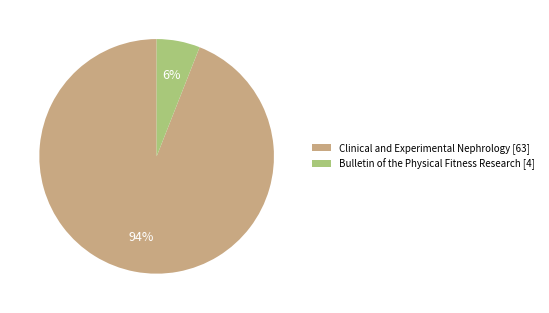

To the nearest percent, what percentage of the pie is Bulletin of the Physical Fitness Research [4]?

6%